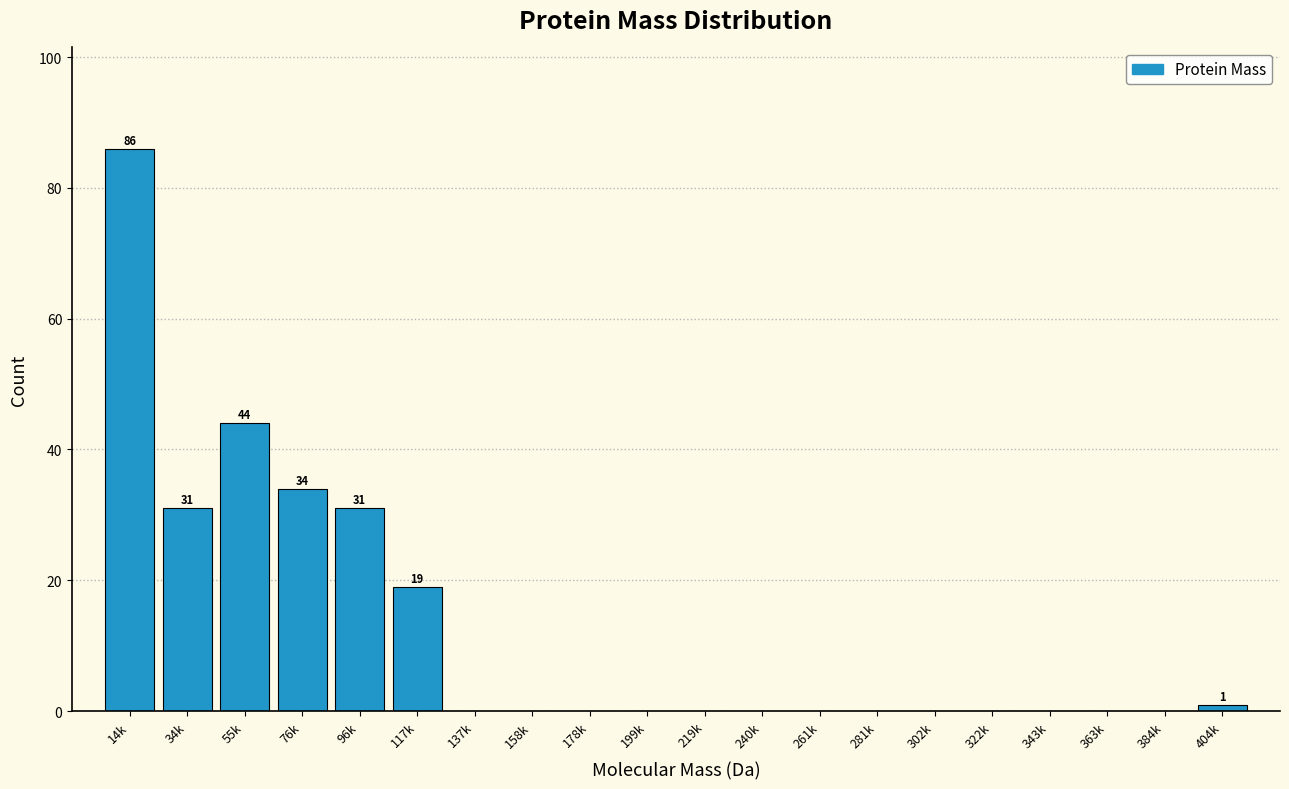

Reading left to right, transcribe all the data shown in this chart.

14k=86	34k=31	55k=44	76k=34	96k=31	117k=19	137k=0	158k=0	178k=0	199k=0	219k=0	240k=0	261k=0	281k=0	302k=0	322k=0	343k=0	363k=0	384k=0	404k=1